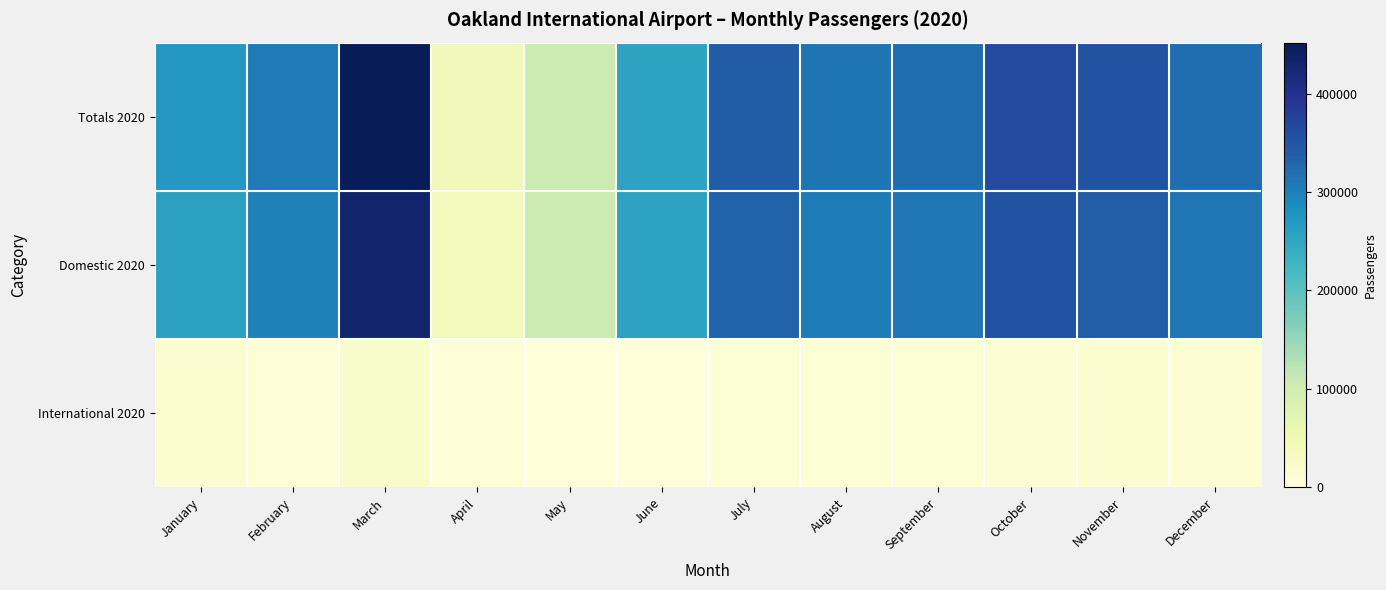

Count the number of categories in the chart.

12